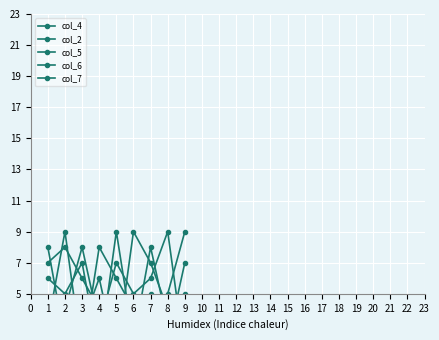

Rank the categories by col_6 value from lowest to highest.

9, 1, 4, 2, 6, 7, 5, 3, 8